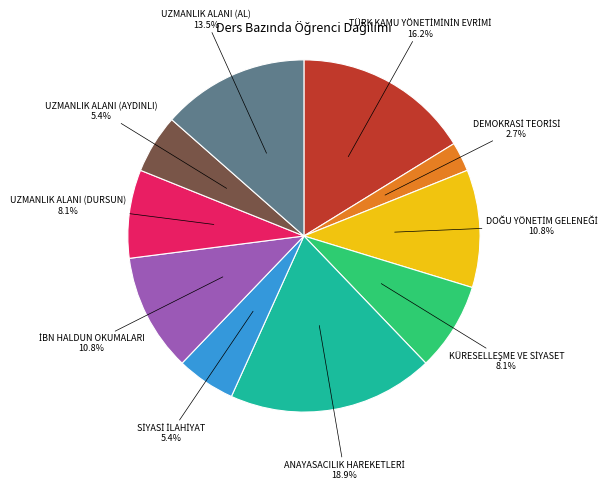

Does UZMANLIK ALANI (AYDINLI) represent more than half of the total?

No